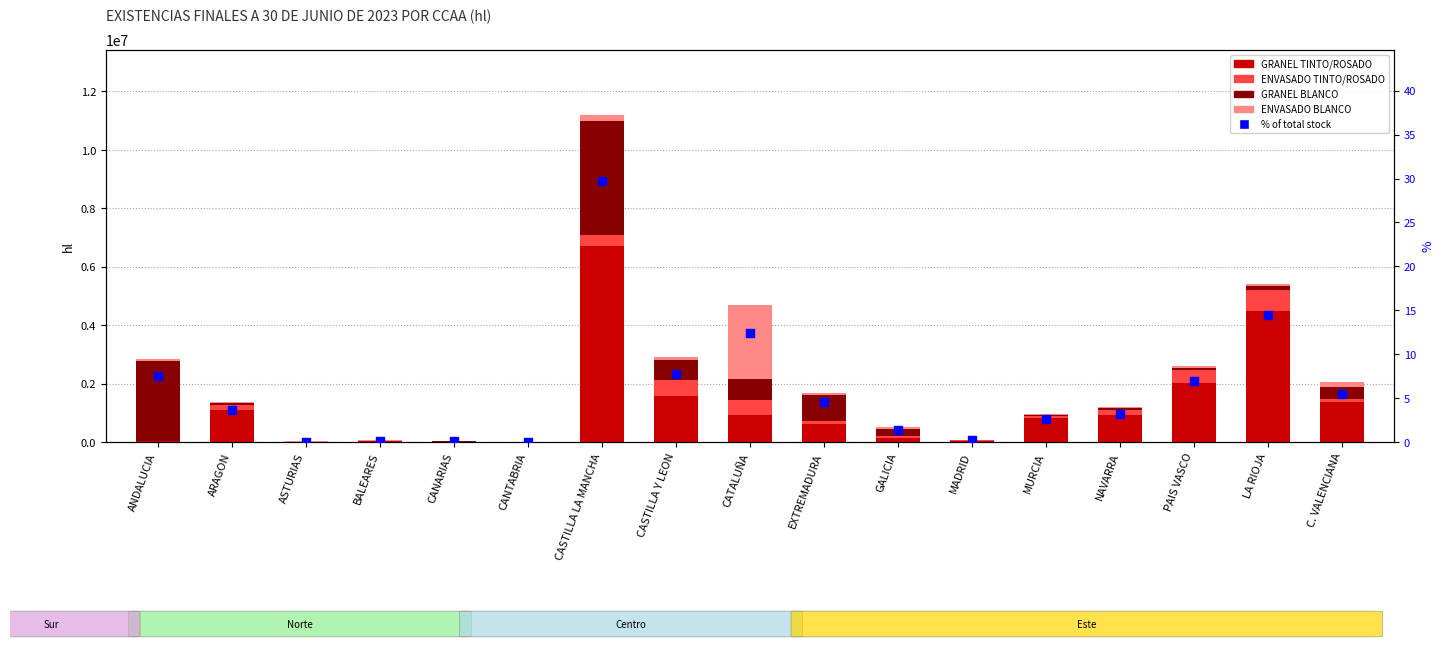

Is the value of GRANEL TINTO/ROSADO at LA RIOJA greater than the value of GRANEL BLANCO at CASTILLA LA MANCHA?

Yes